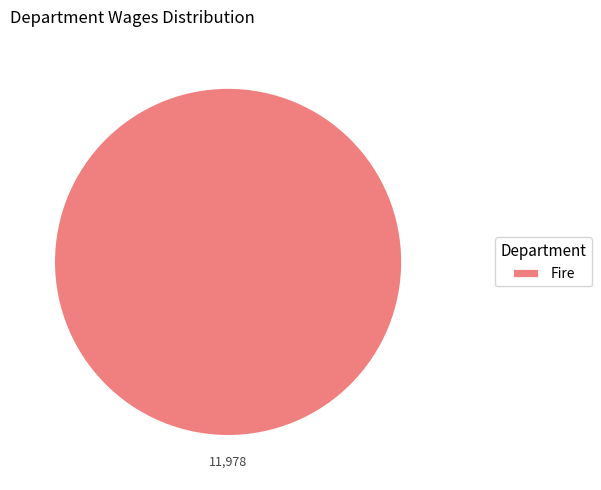

Is it true that Fire is 87% of the pie?

False